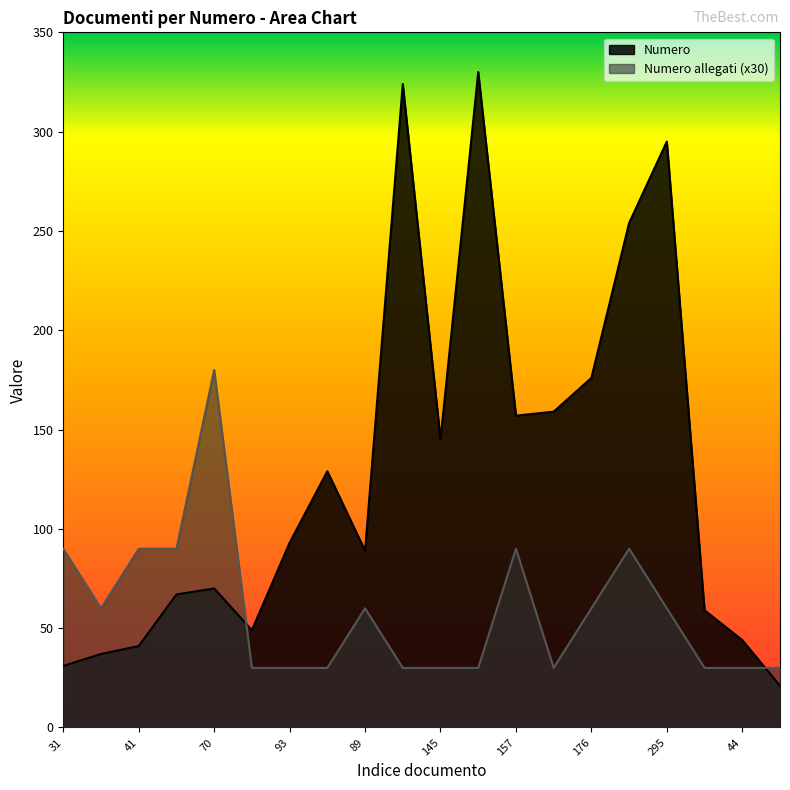

What is the label of the 13th point from the left?

157